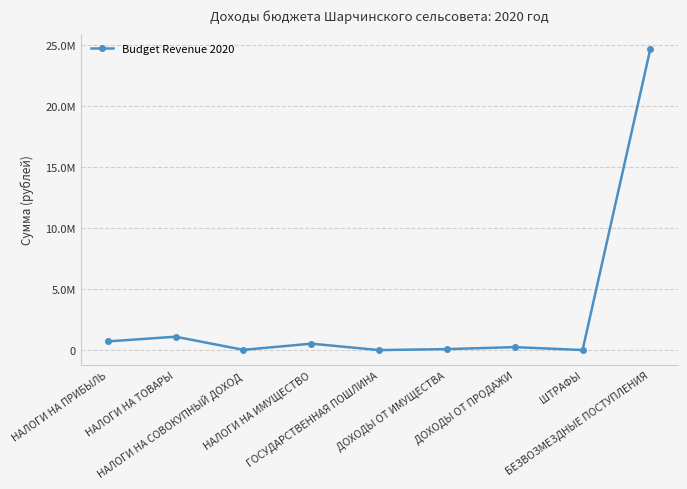

What is the difference between the second highest and minimum values?

1097700.0